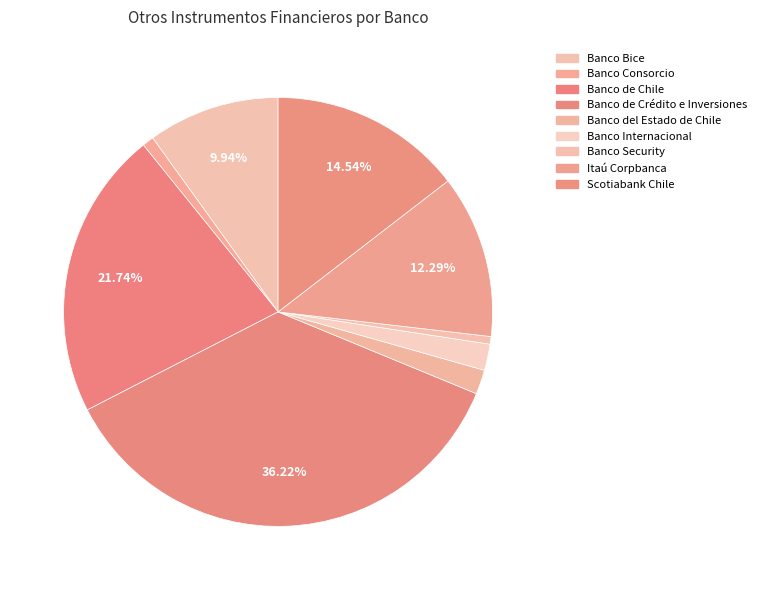

Is it true that Banco de Crédito e Inversiones is 36% of the pie?

True